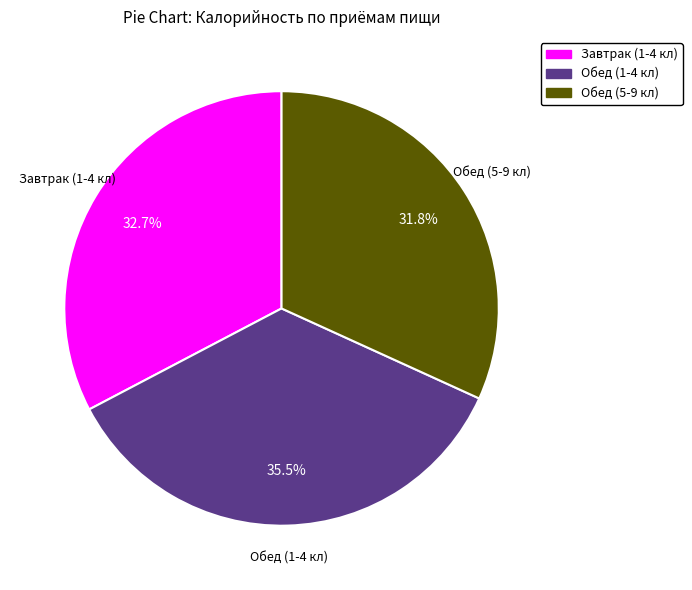

Is it true that Обед (5-9 кл) is 32% of the pie?

True